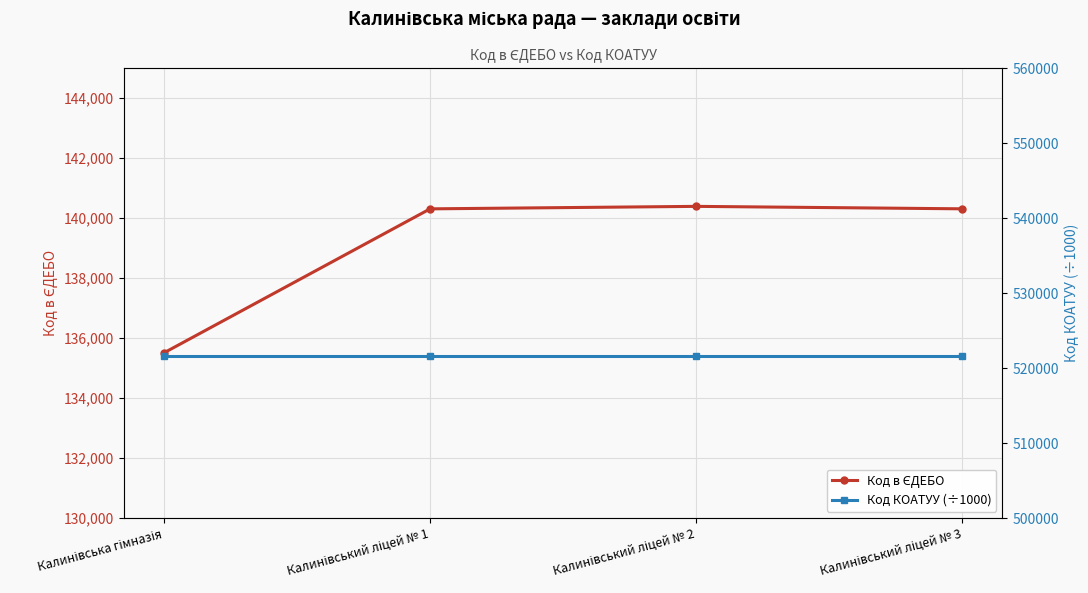

List the series in order of their peak value, highest first.

Код КОАТУУ (÷1000), Код в ЄДЕБО